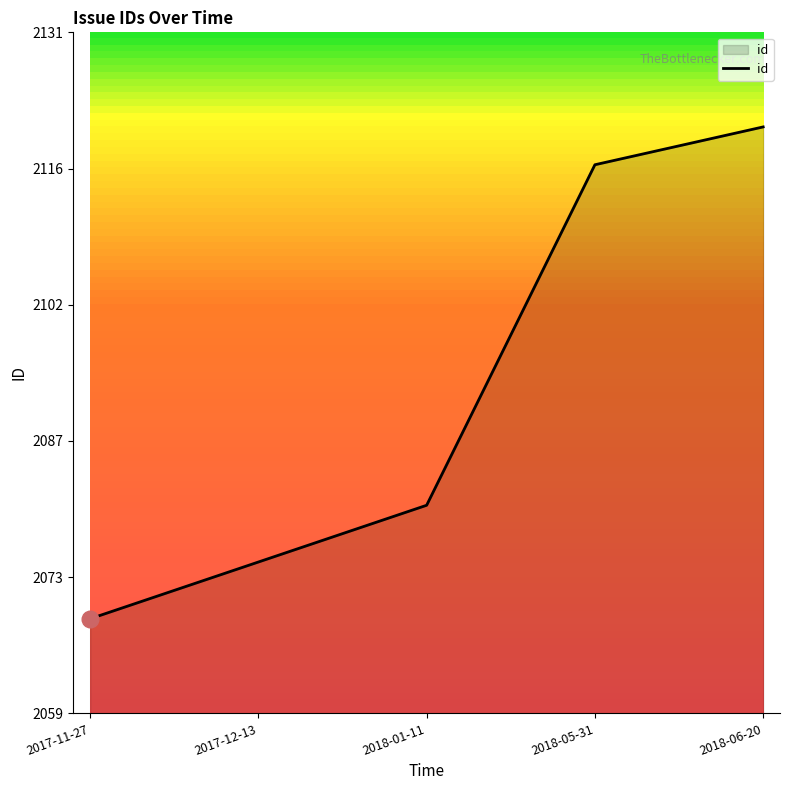

Is this an area chart (filled region under the line)?

Yes